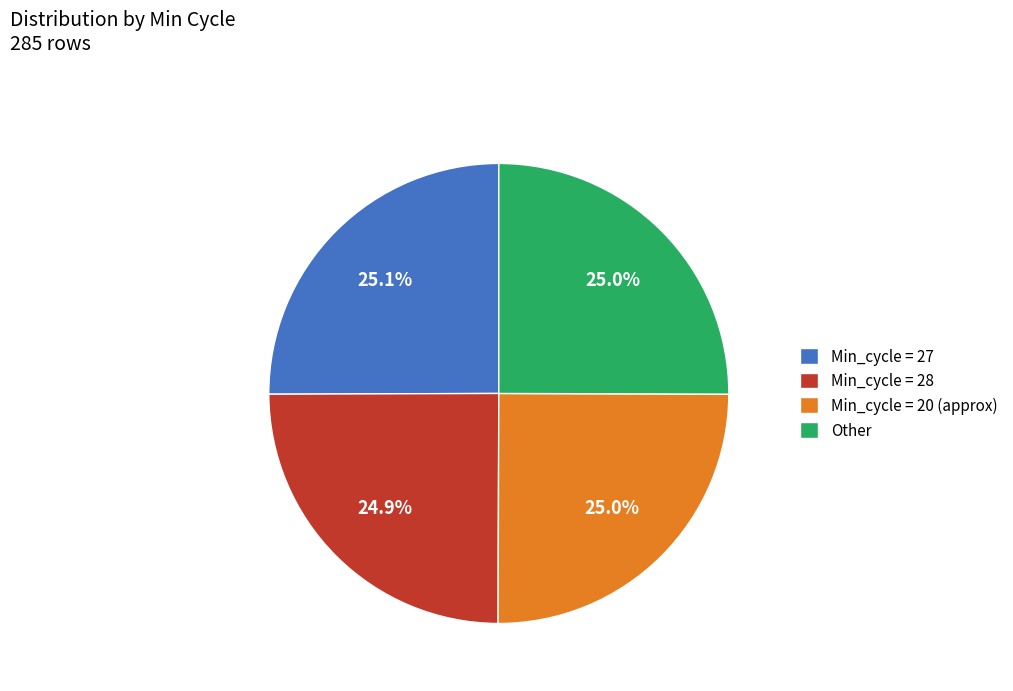

What is the ratio of the value at Min_cycle = 27 to the value at Min_cycle = 20 (approx)?

1.0